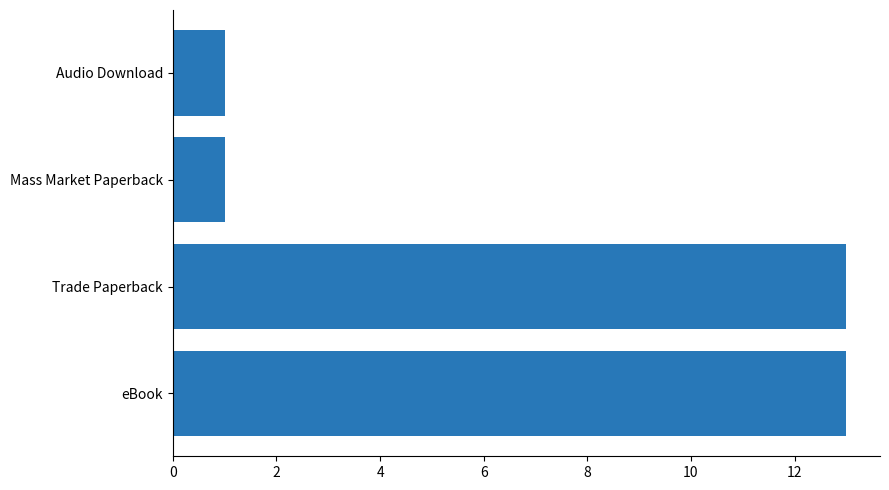

Are the bars horizontal?

Yes